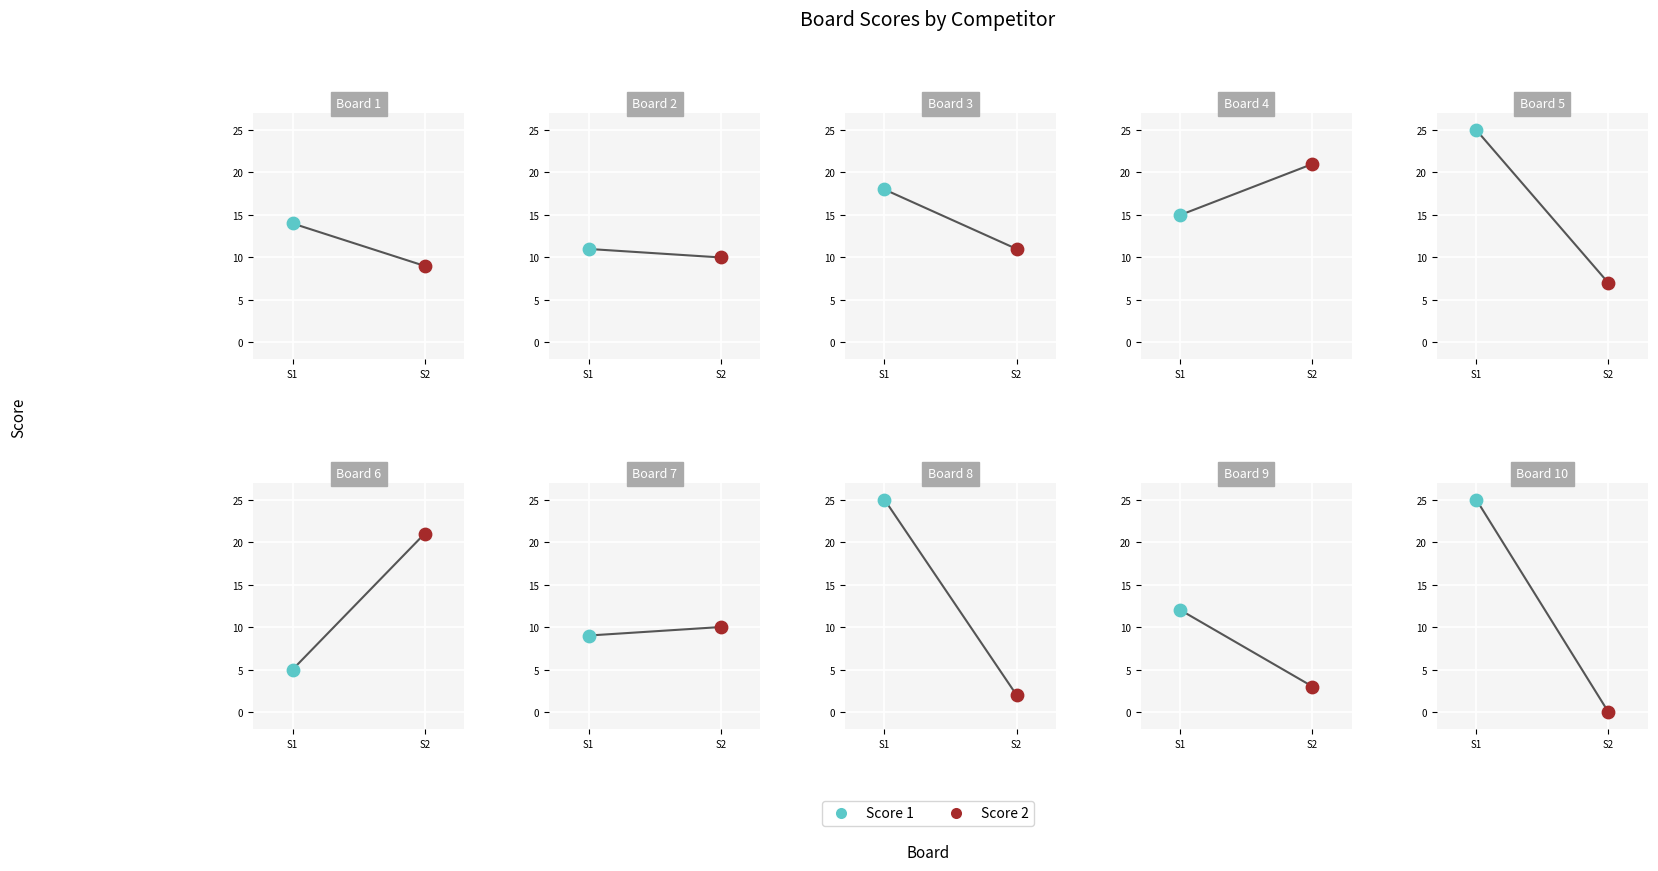

At how many categories does at least one series exceed 17?

6